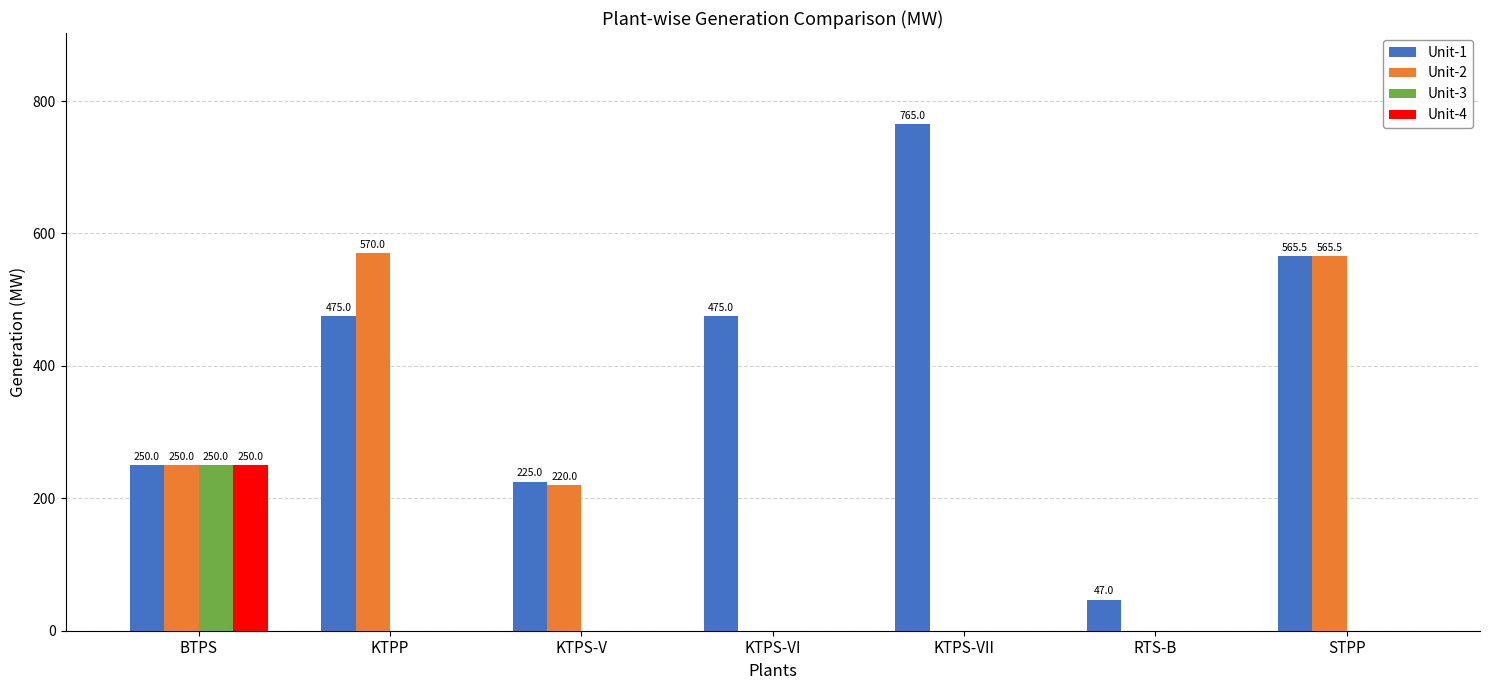

At which label does Unit-3 reach its peak?

BTPS